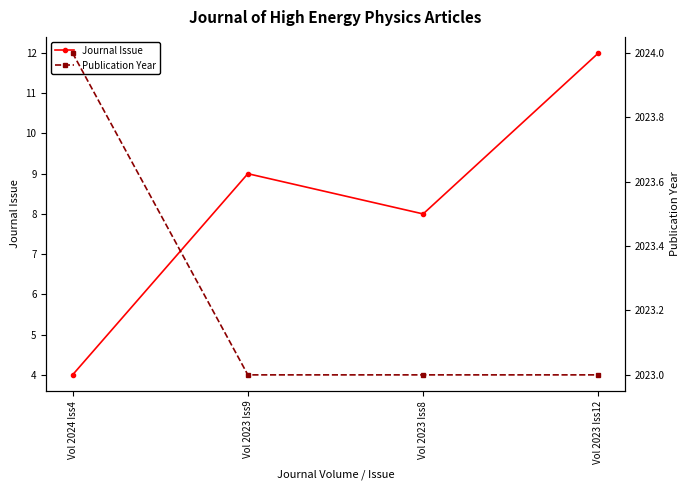

At how many categories does at least one series exceed 568?

4